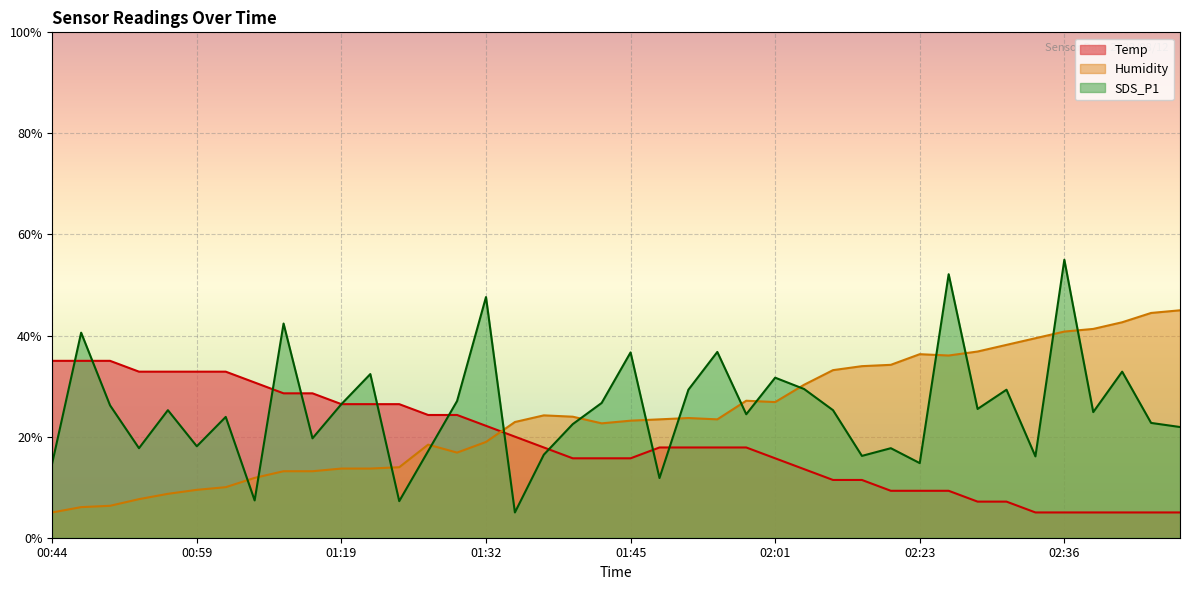

The value of Temp at 01:01 is 32.9. True or false?

True